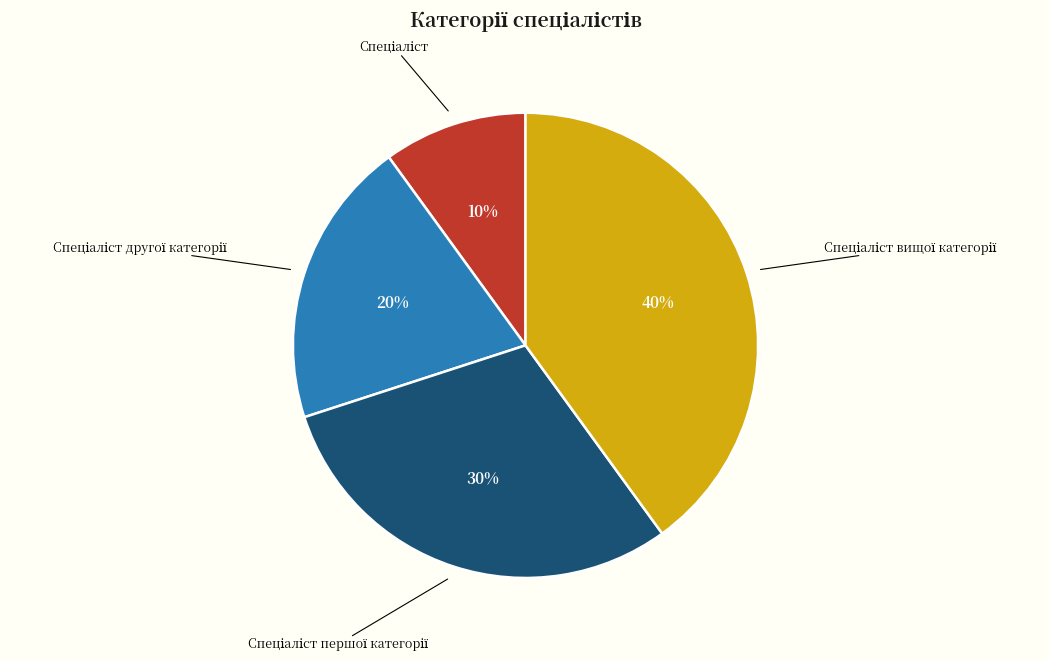

Does any single category account for the majority?

No